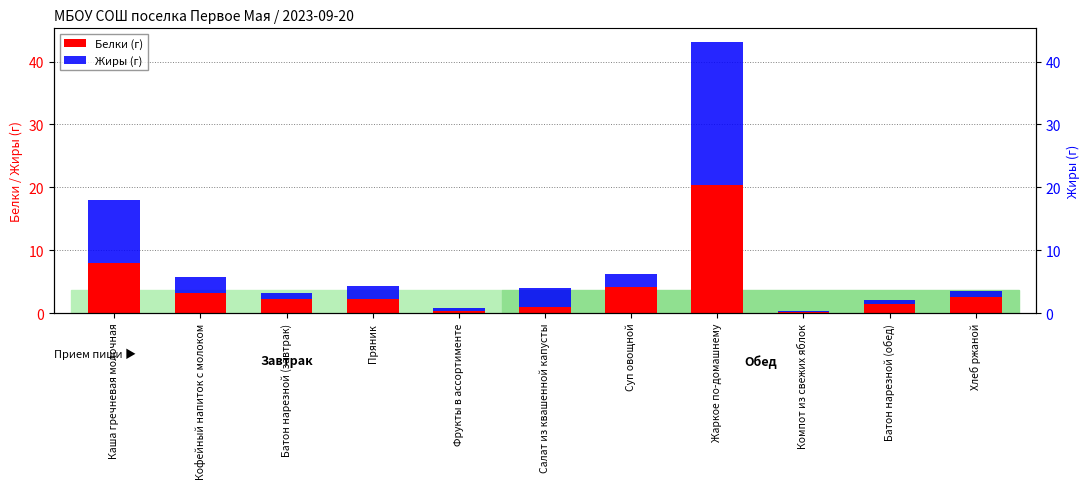

Where is Жиры (г) nearest to the value 11?

Каша гречневая молочная